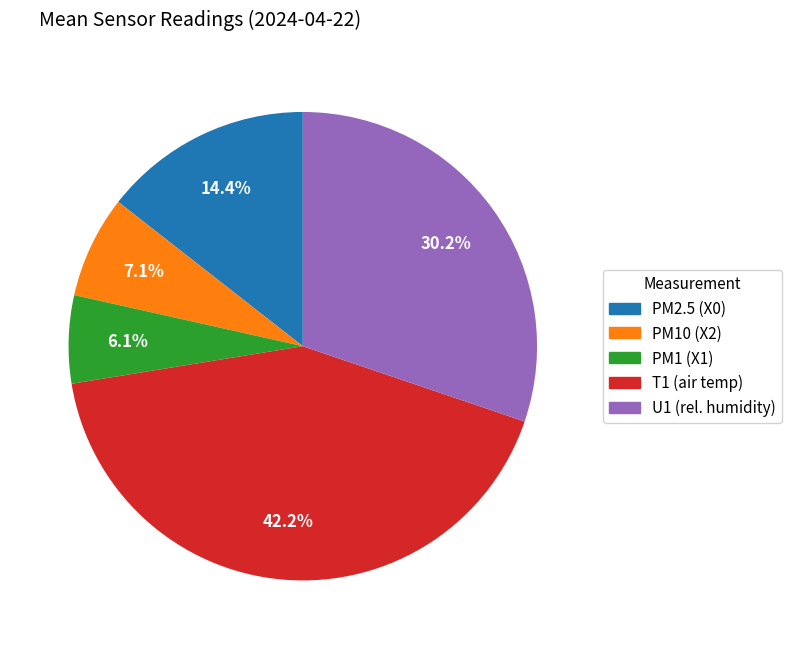

Count the number of slices in the pie.

5